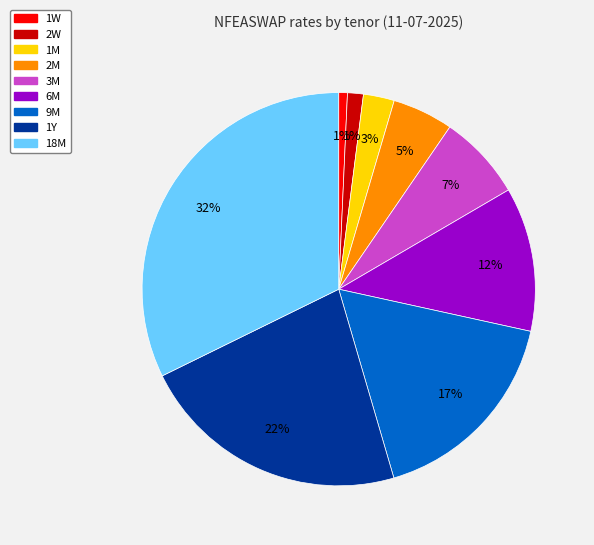

Count the number of slices in the pie.

9